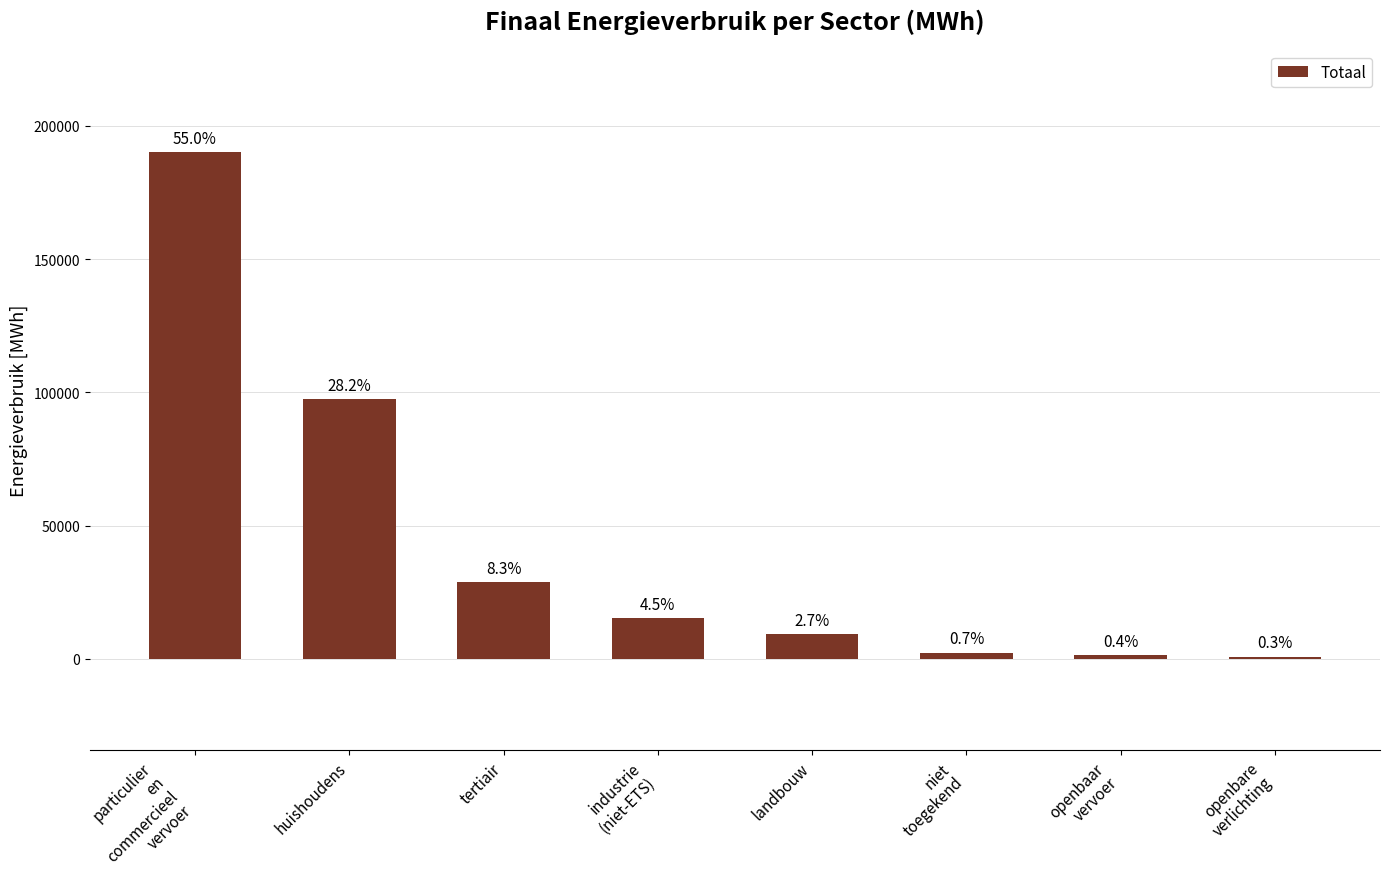

How many bars are there in total?

8